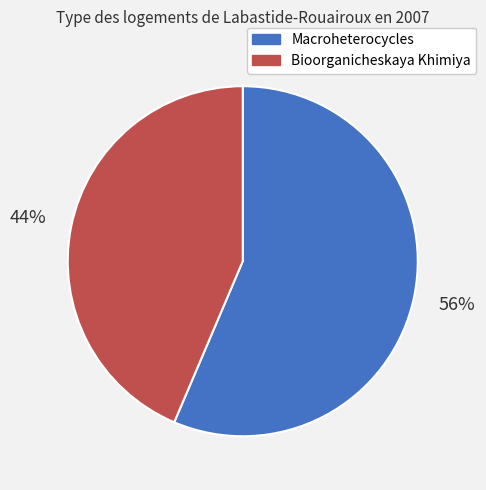

Which slice is the smallest?

Bioorganicheskaya Khimiya